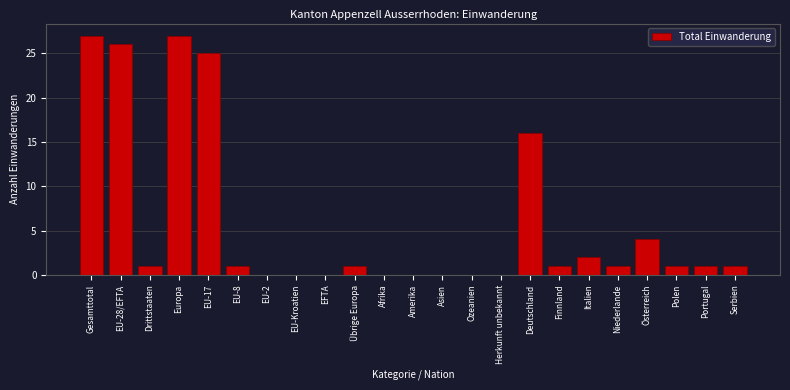

Reading right to left, transcribe all the data shown in this chart.

Serbien=1	Portugal=1	Polen=1	Österreich=4	Niederlande=1	Italien=2	Finnland=1	Deutschland=16	Herkunft unbekannt=0	Ozeanien=0	Asien=0	Amerika=0	Afrika=0	Übrige Europa=1	EFTA=0	EU-Kroatien=0	EU-2=0	EU-8=1	EU-17=25	Europa=27	Drittstaaten=1	EU-28/EFTA=26	Gesamttotal=27